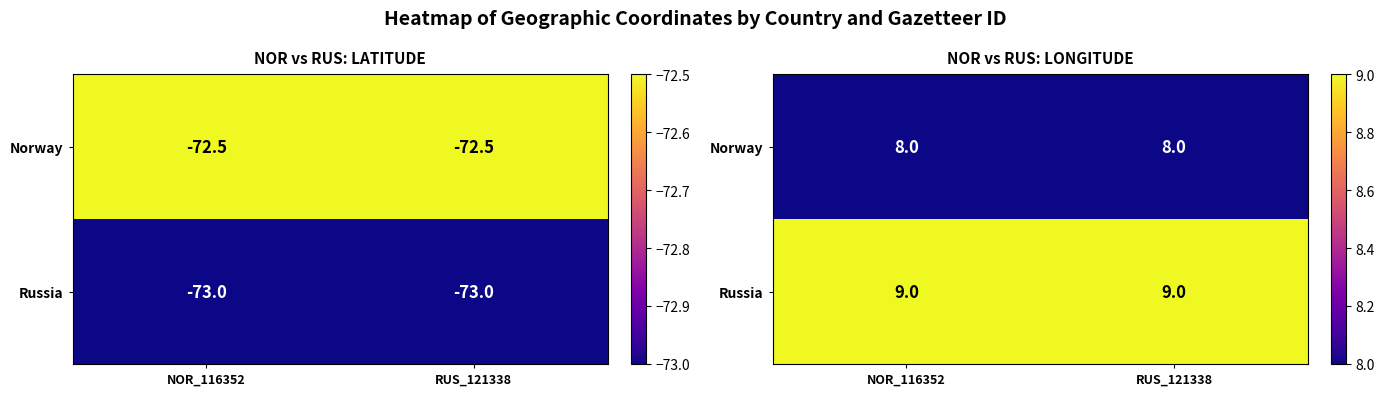

What is the difference between the highest and lowest values at RUS_121338?

1